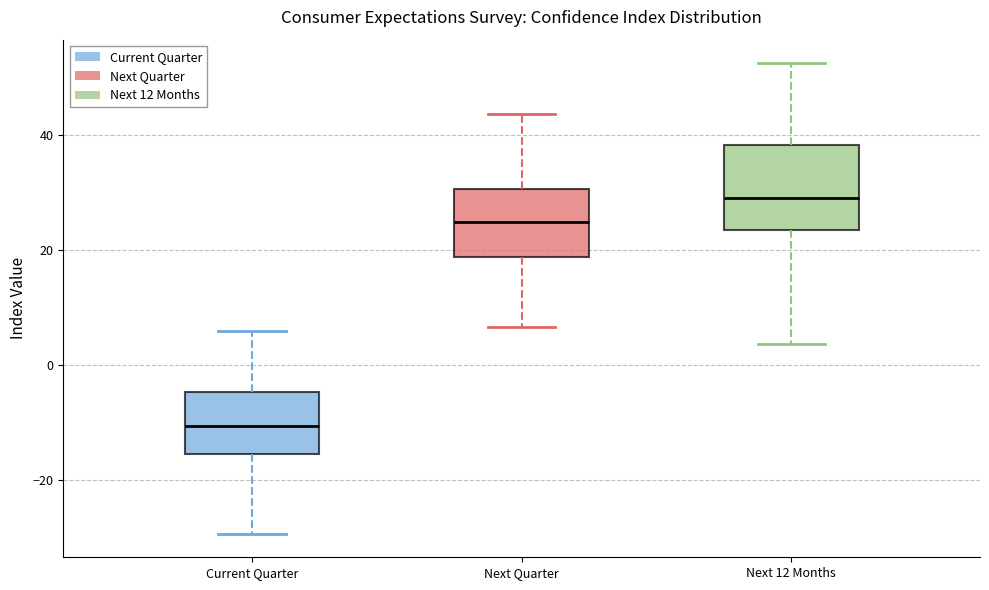

Comparing the boxes themselves (not the whiskers), which one is the tallest?

Next 12 Months